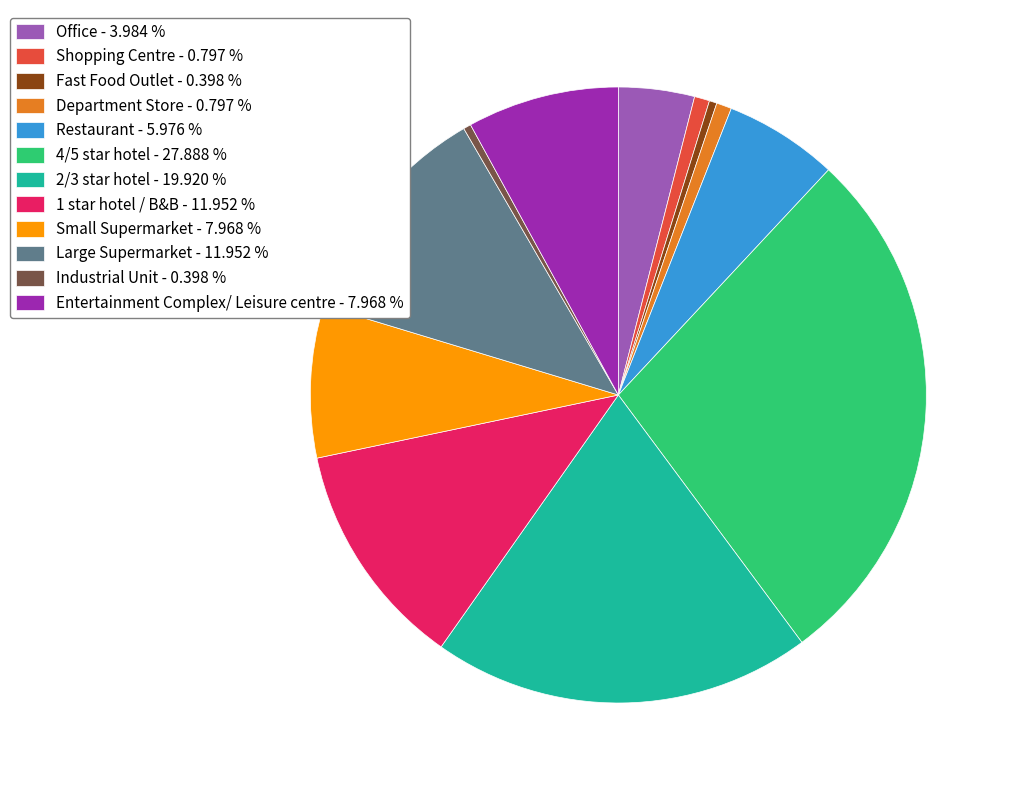

Does Shopping Centre - 0.797 % represent more than half of the total?

No